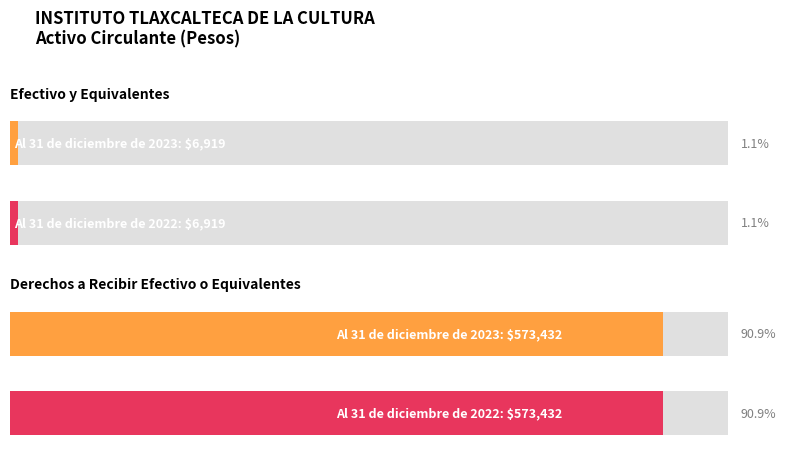

The value of 2023 at Efectivo y Equivalentes is 6919. True or false?

True